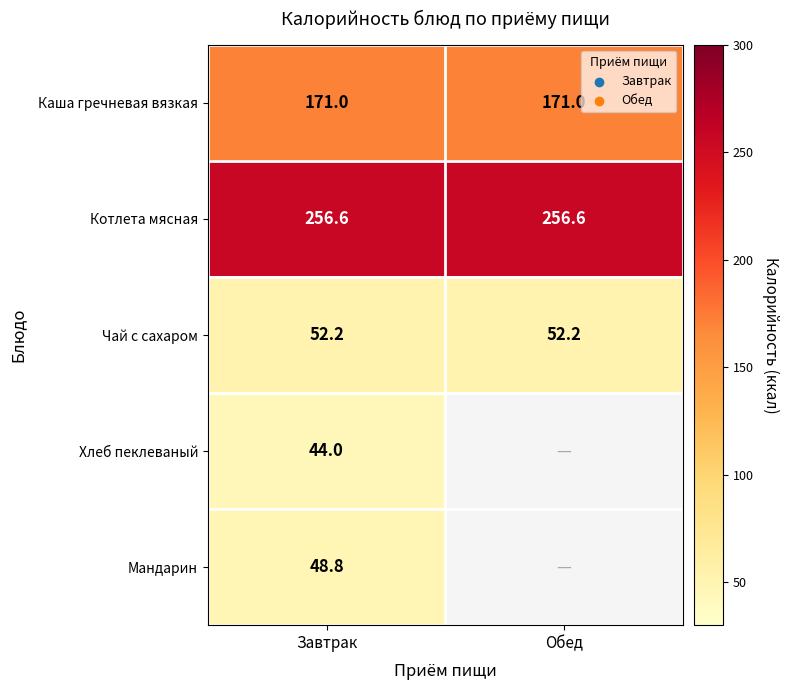

At how many categories does at least one series exceed 162?

2